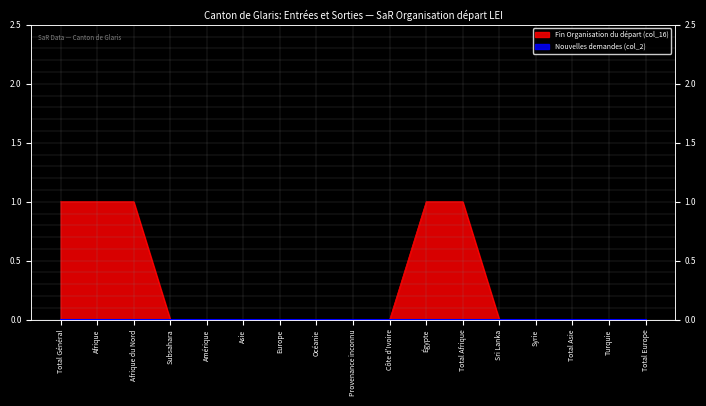

What is the sum of all values?

5